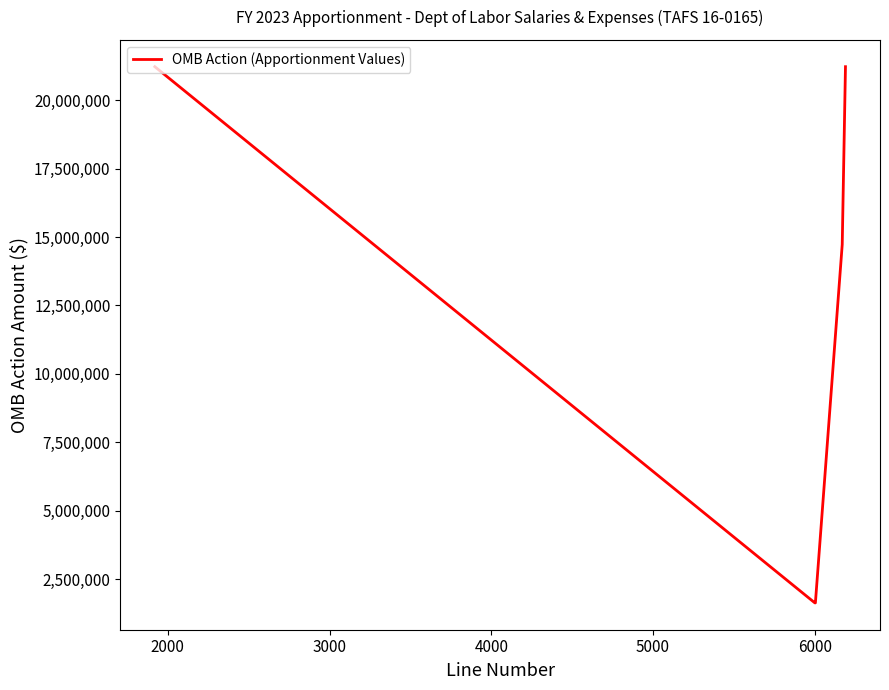

True or false: the data has more than 2 interior local peaks.

False